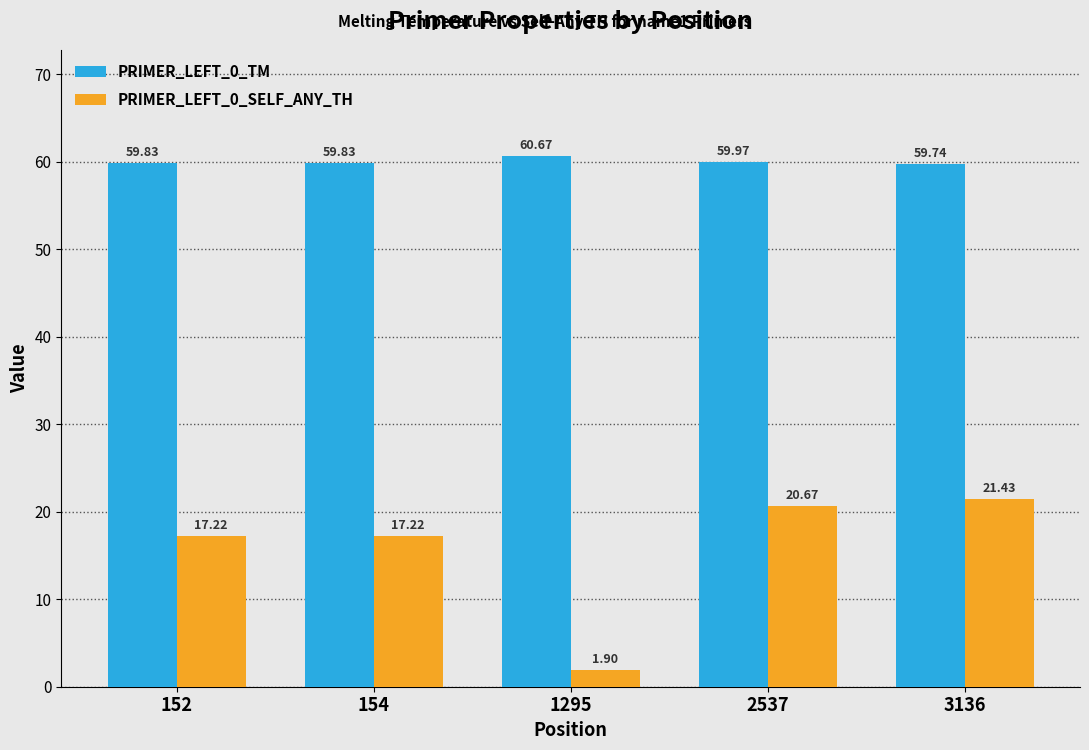

What is the sum of the PRIMER_LEFT_0_SELF_ANY_TH values at 152 and 2537?

37.9